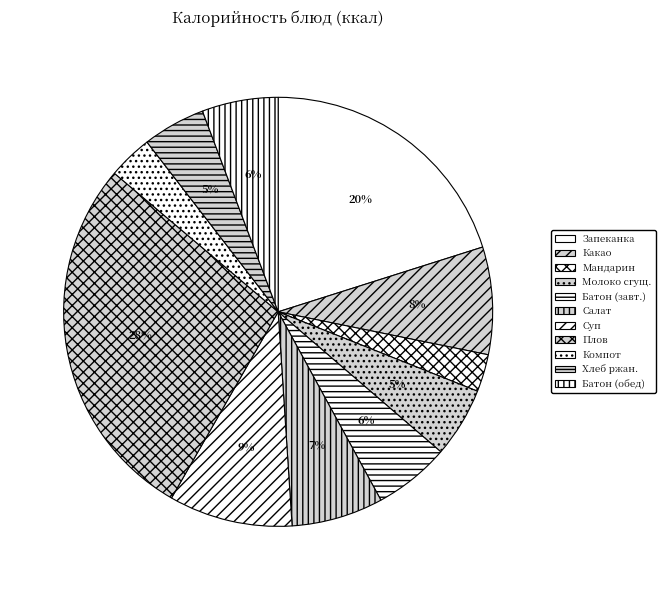

How many slices are in this pie chart?

11